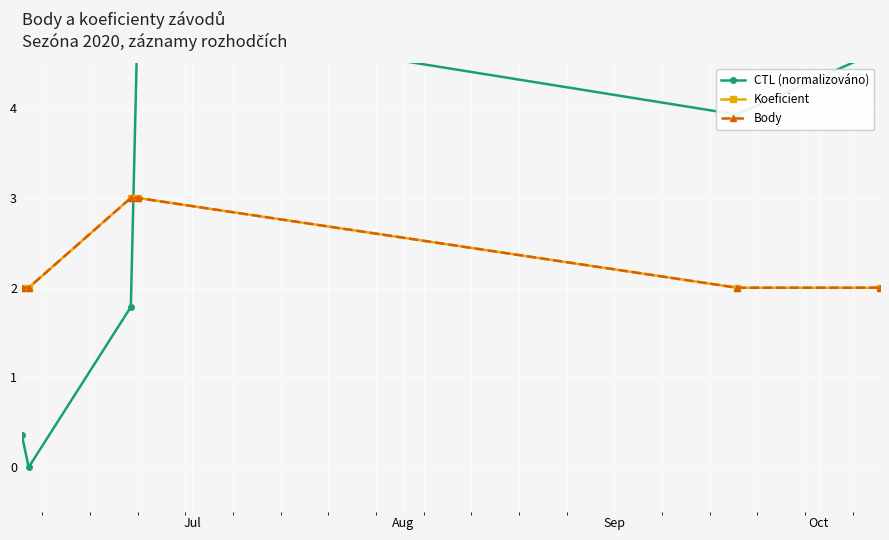

At how many categories does at least one series exceed 4?

2